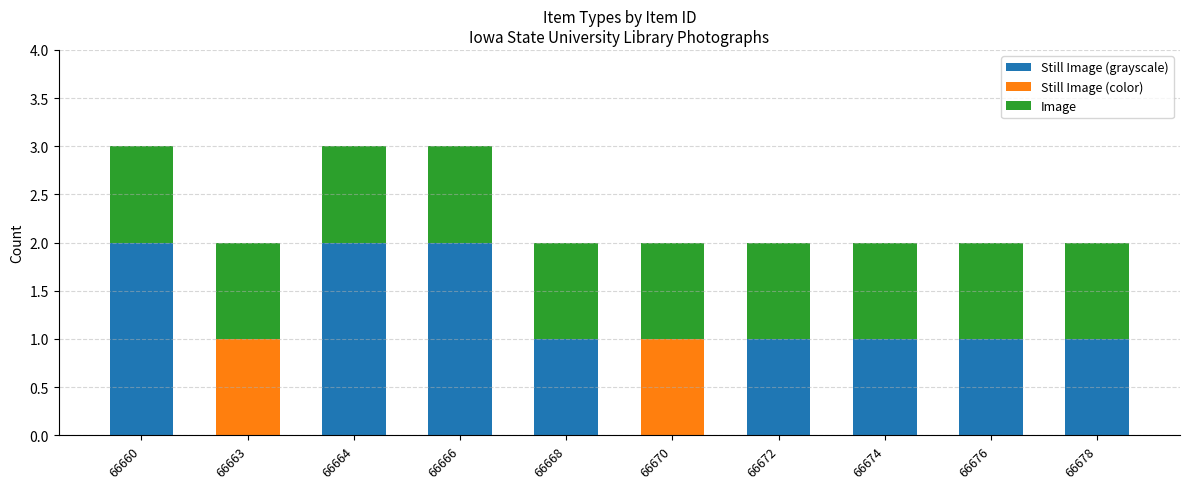

What is the total value across all series at 66660?

3